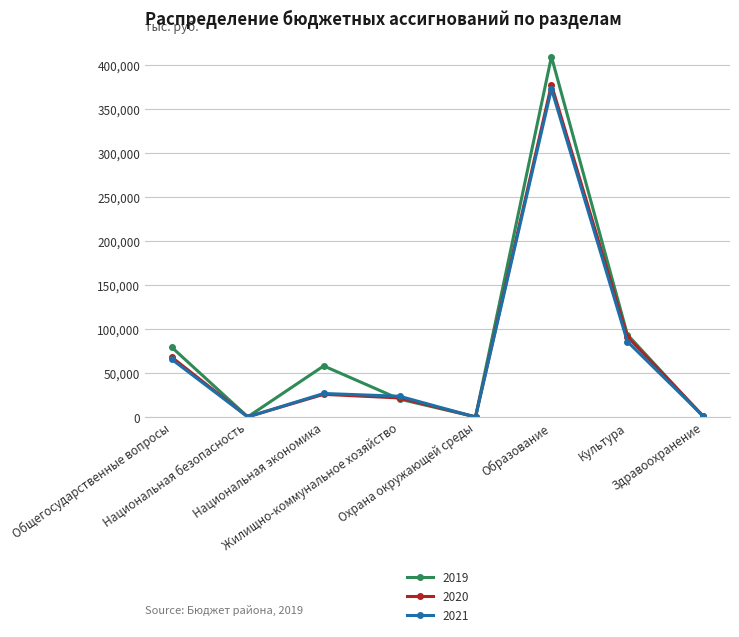

True or false: 2020 has more than 1 points higher than both neighbors.

True